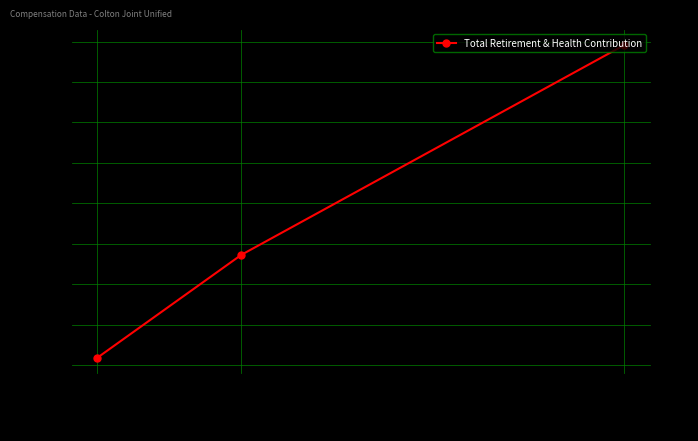

The chart shows a value of 49019 at 101,282. True or false?

False